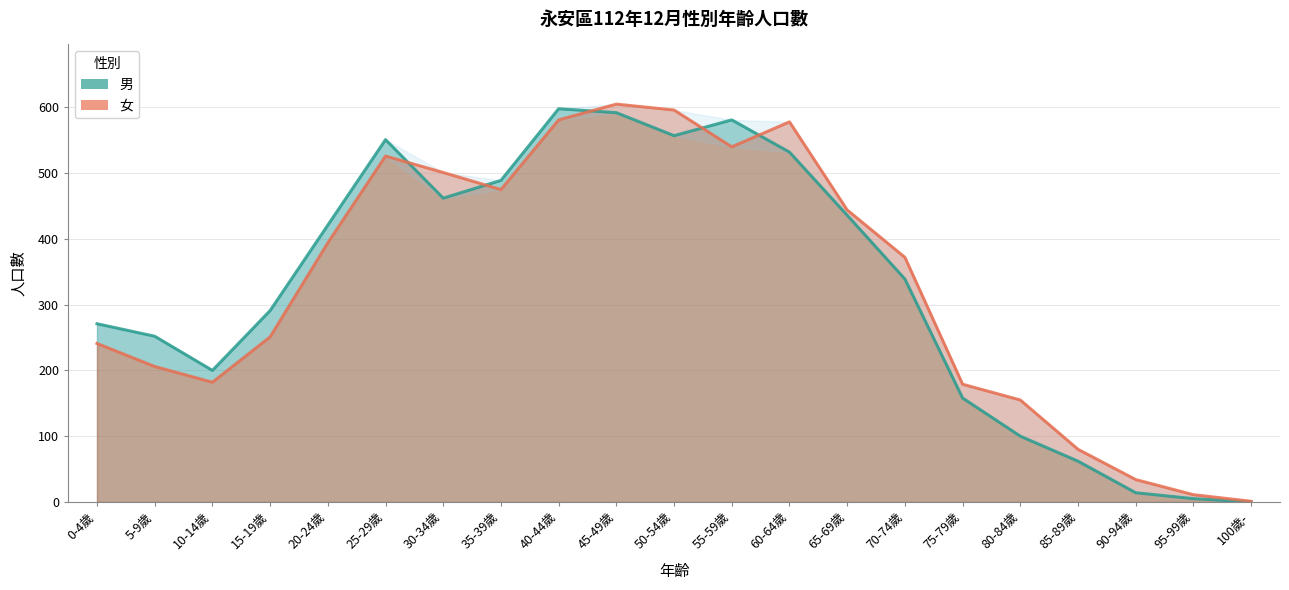

Is it true that 女 equals 155 at 80-84歲?

True